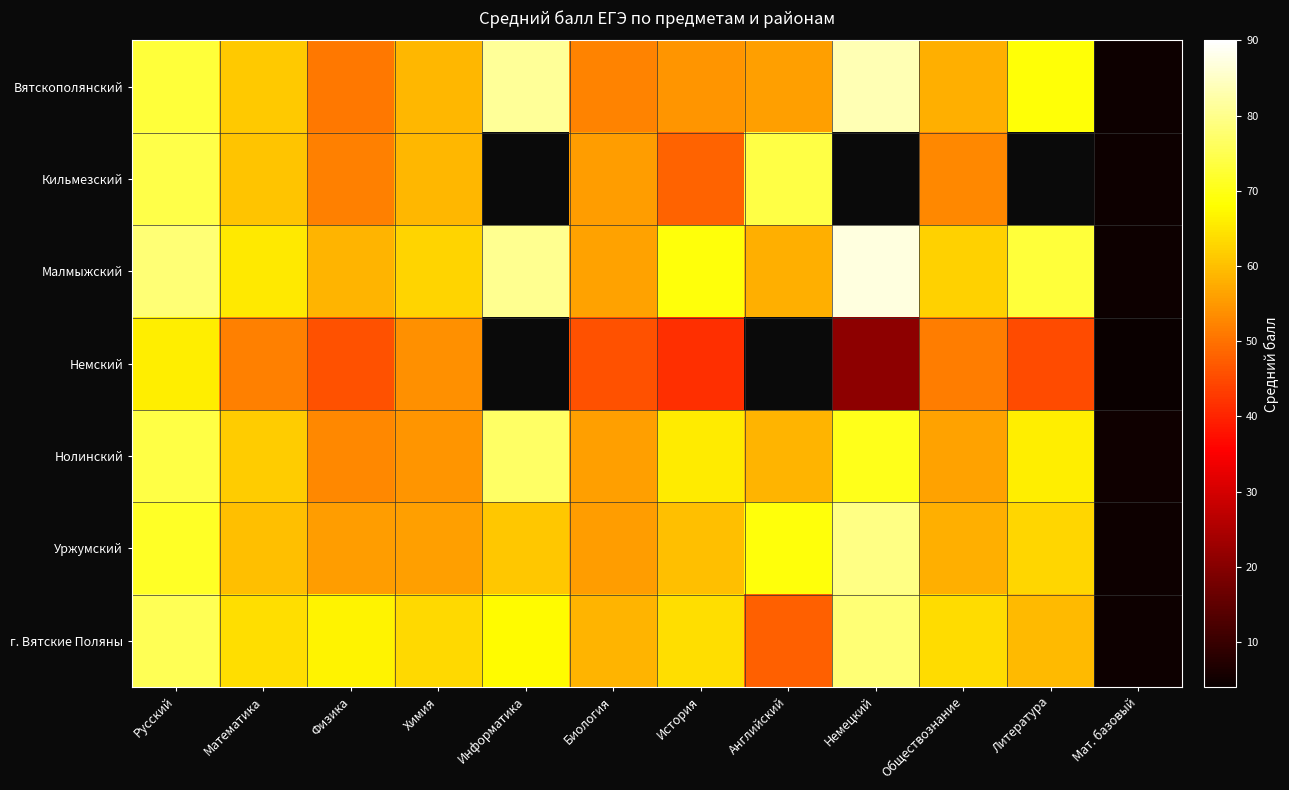

Which has a higher value, Химия or Английский?

Химия